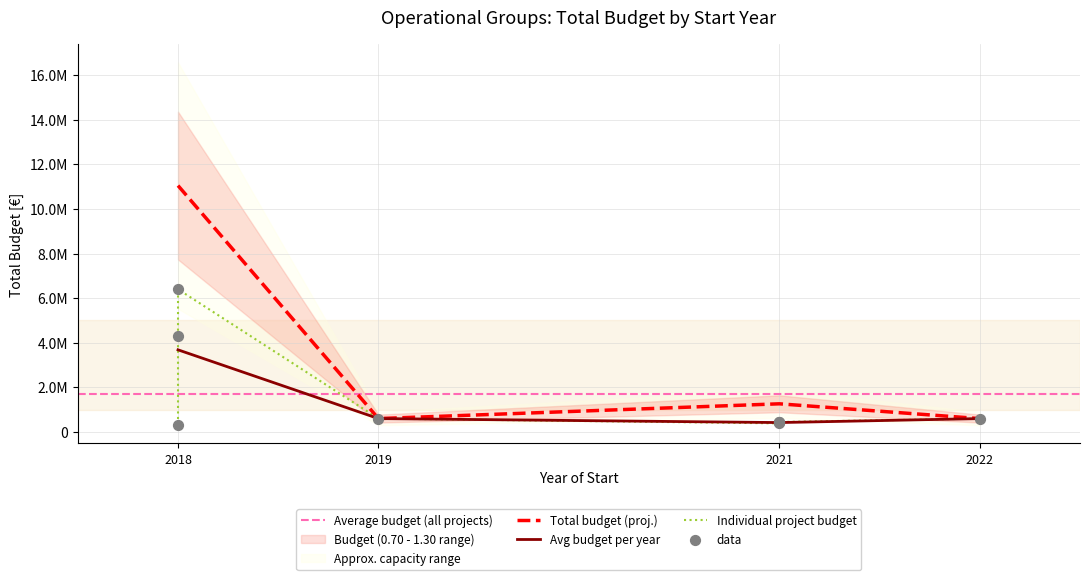

What is the change in value from 2022 to 2021?

-152582